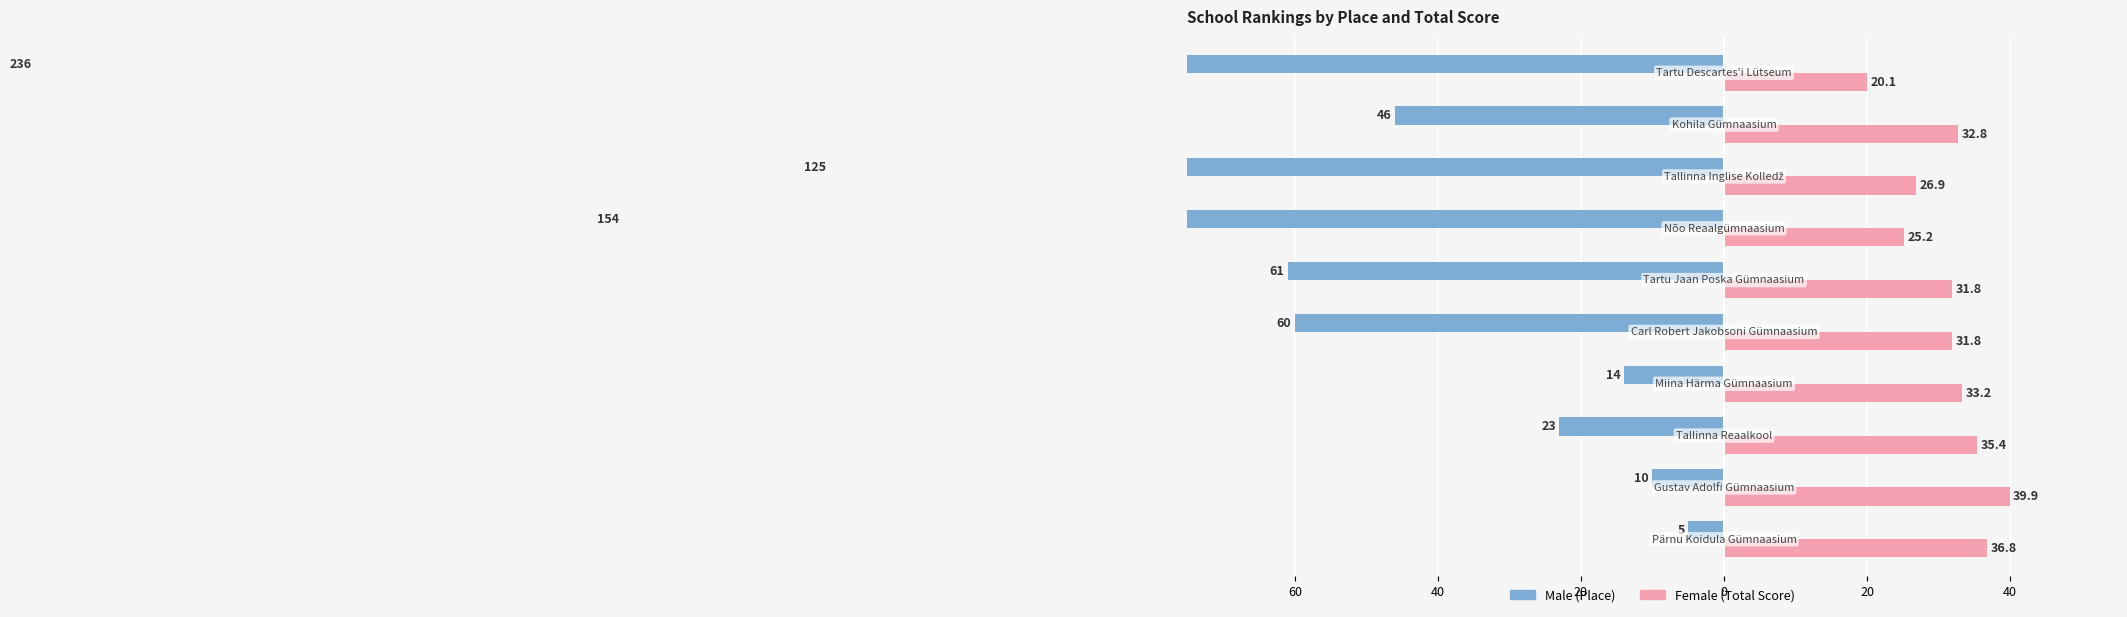

How many data points in Female (Total Score) are less than 32?

5